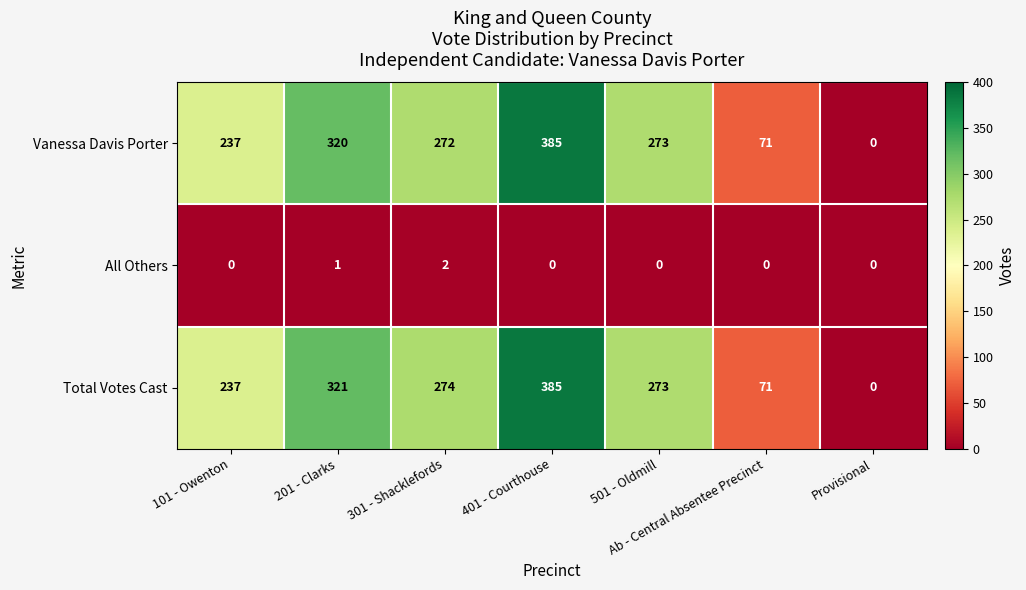

At which label is Total Votes Cast closest to 192?

101 - Owenton